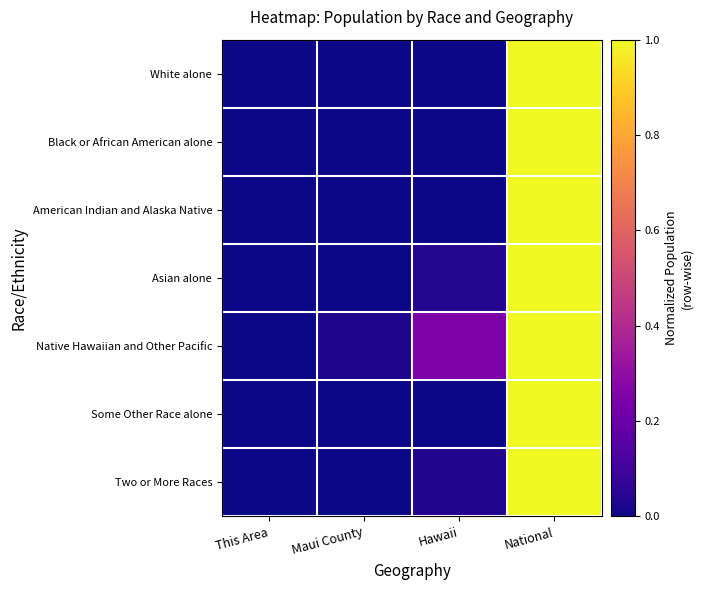

Reading left to right, transcribe all the data shown in this chart.

White alone: This Area=0.0	Maui County=0.0	Hawaii=0.0	National=1.0
Black or African American alone: This Area=0.0	Maui County=0.0	Hawaii=0.0	National=1.0
American Indian and Alaska Native: This Area=0.0	Maui County=0.0	Hawaii=0.0	National=1.0
Asian alone: This Area=0.0	Maui County=0.0	Hawaii=0.0	National=1.0
Native Hawaiian and Other Pacific: This Area=0.0	Maui County=0.0	Hawaii=0.2	National=1.0
Some Other Race alone: This Area=0.0	Maui County=0.0	Hawaii=0.0	National=1.0
Two or More Races: This Area=0.0	Maui County=0.0	Hawaii=0.0	National=1.0